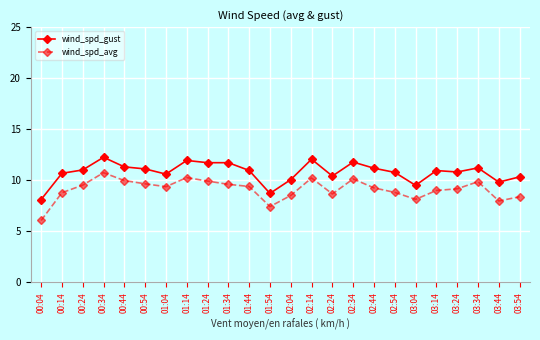

What is the highest value of the wind_spd_avg series?

10.7